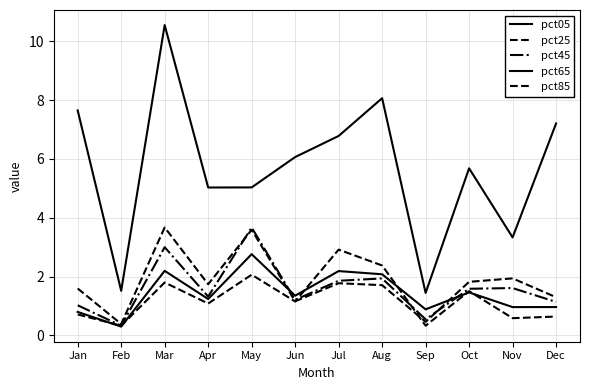

At how many categories does at least one series exceed 8?

2